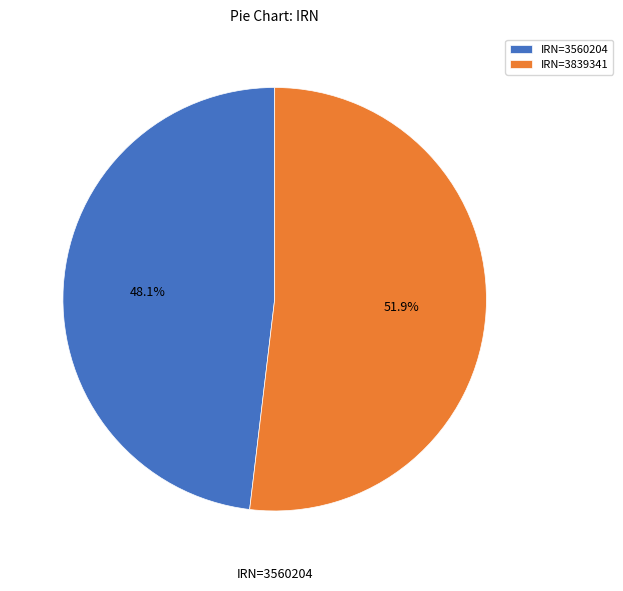

Rank the categories by value from highest to lowest.

IRN=3839341, IRN=3560204